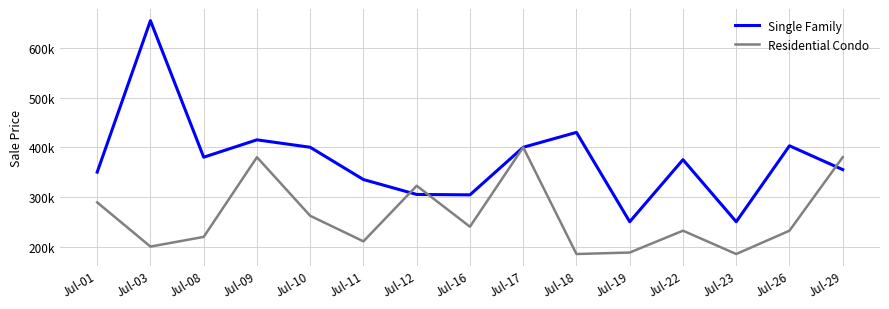

Does the chart display data point markers on the line(s)?

No